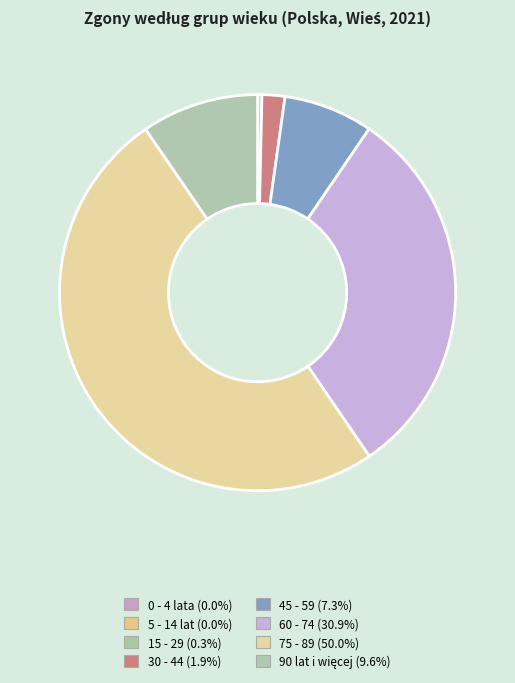

How many slices are in this pie chart?

8